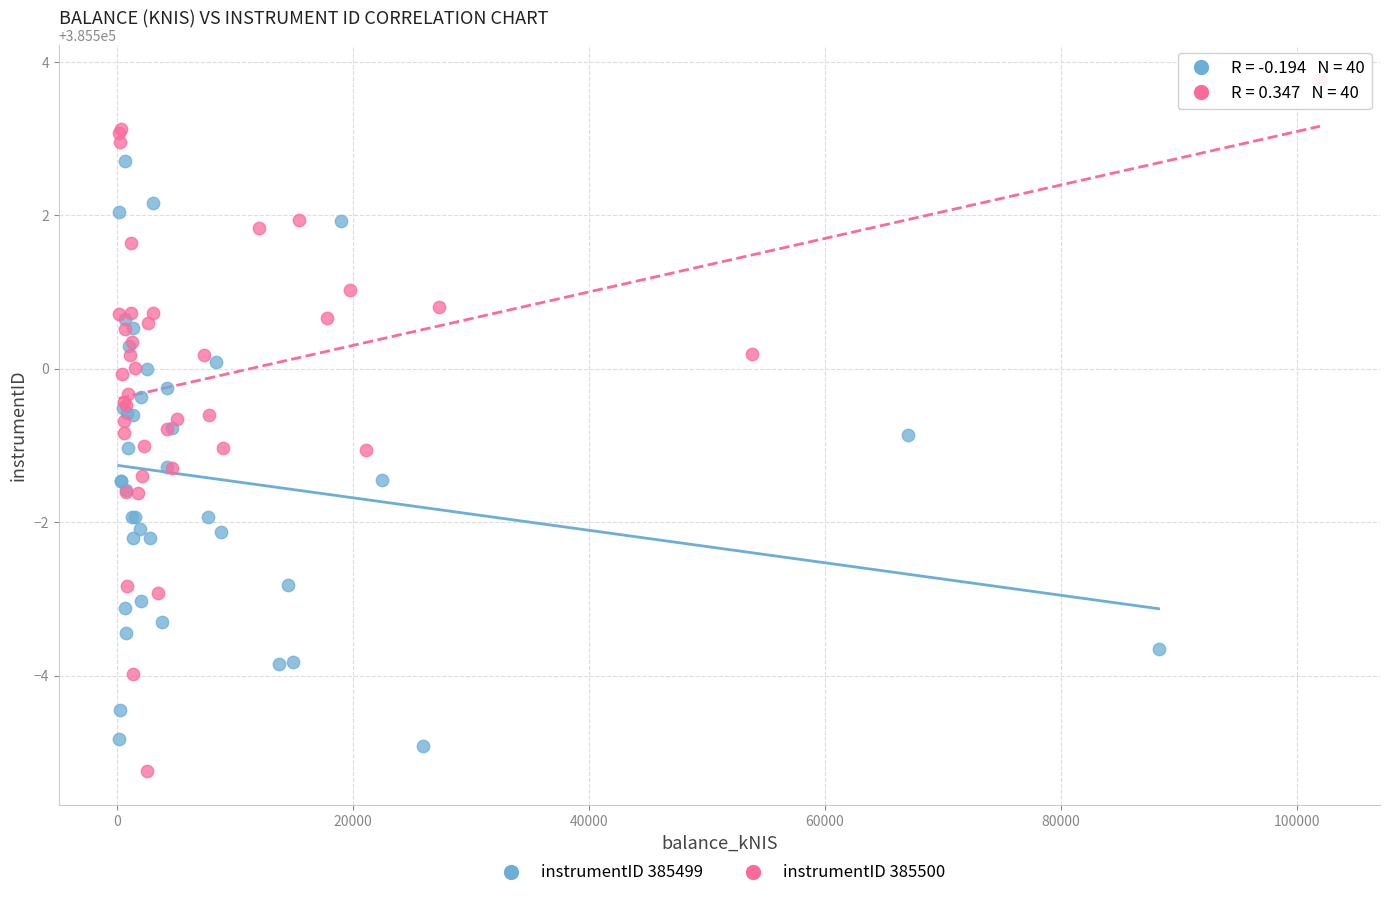

Which series reaches the maximum Y coordinate?

instrumentID 385500